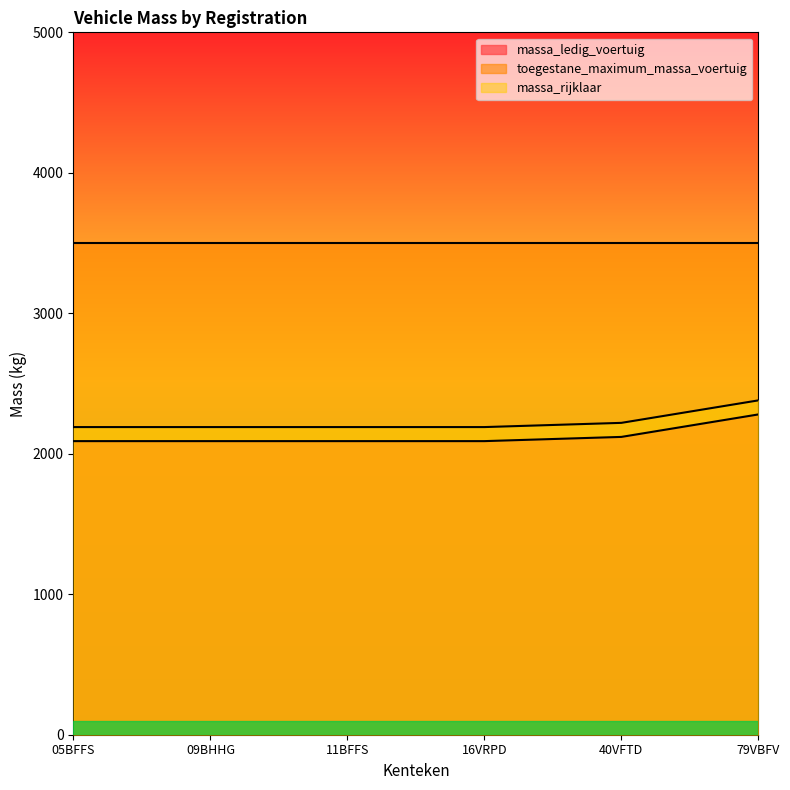

Which series changed the most between 09BHHG and 79VBFV?

massa_ledig_voertuig